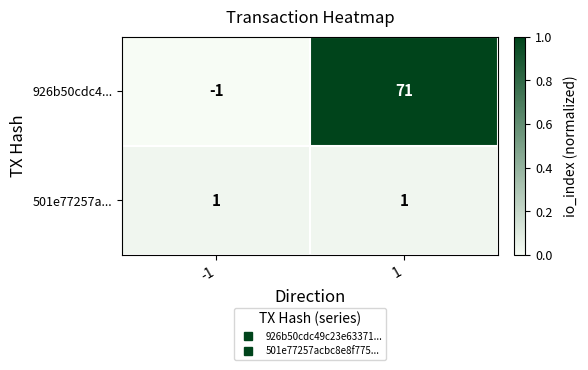

Reading left to right, extract all data points from this chart.

926b50cdc4...: -1	71
501e77257a...: 1	1